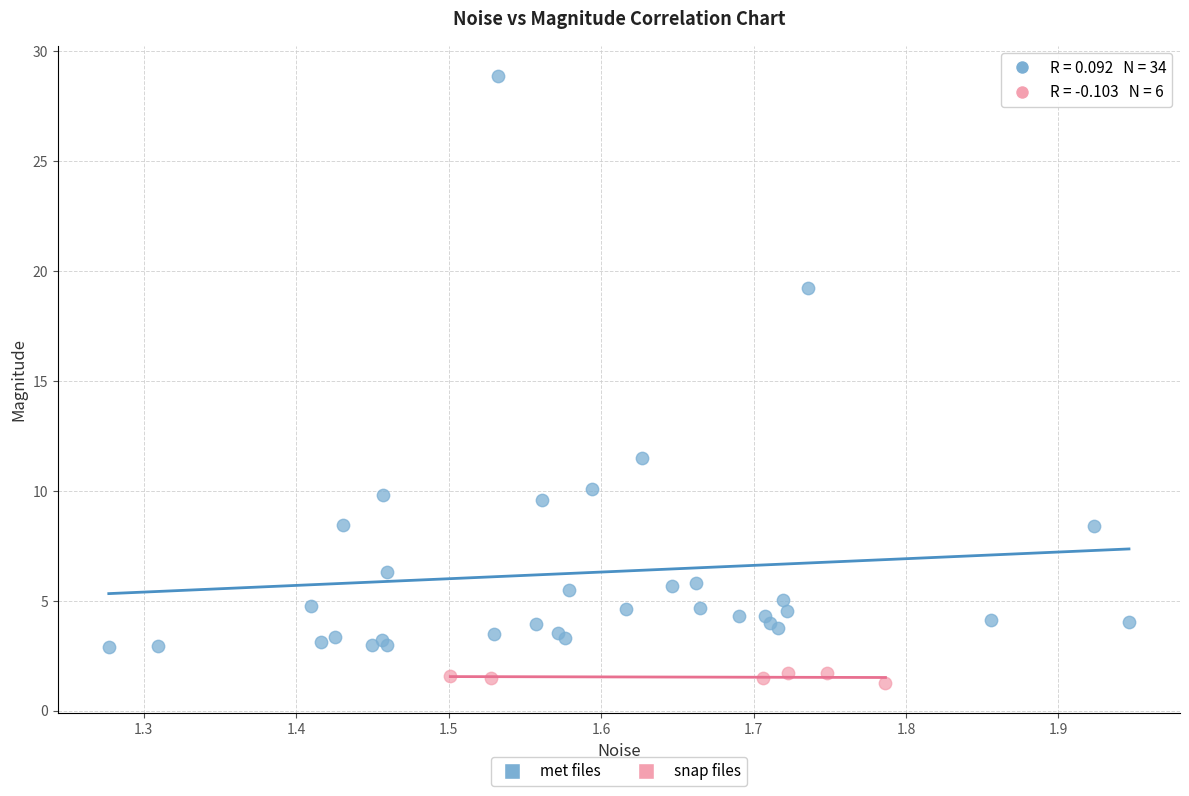

Which series contains the highest Y value?

met files